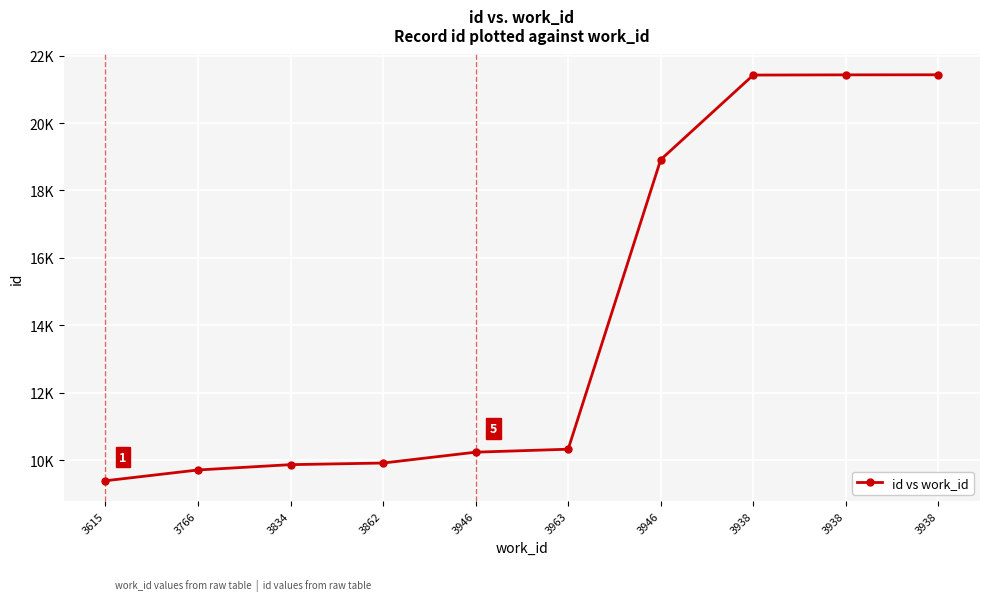

How many data points does each series have?

10